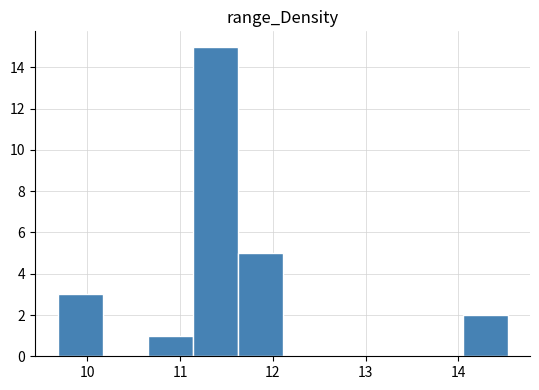

Reading left to right, transcribe this chart: for each bar, give the range it covers on the x-axis and its height. Neither the bar edges nor the heights are printed on the chart, so give them approximately, as read against the axes.

9.7 to 10.2: 3
10.2 to 10.7: 0
10.7 to 11.1: 1
11.1 to 11.6: 15
11.6 to 12.1: 5
12.1 to 12.6: 0
12.6 to 13.1: 0
13.1 to 13.6: 0
13.6 to 14.0: 0
14.0 to 14.5: 2